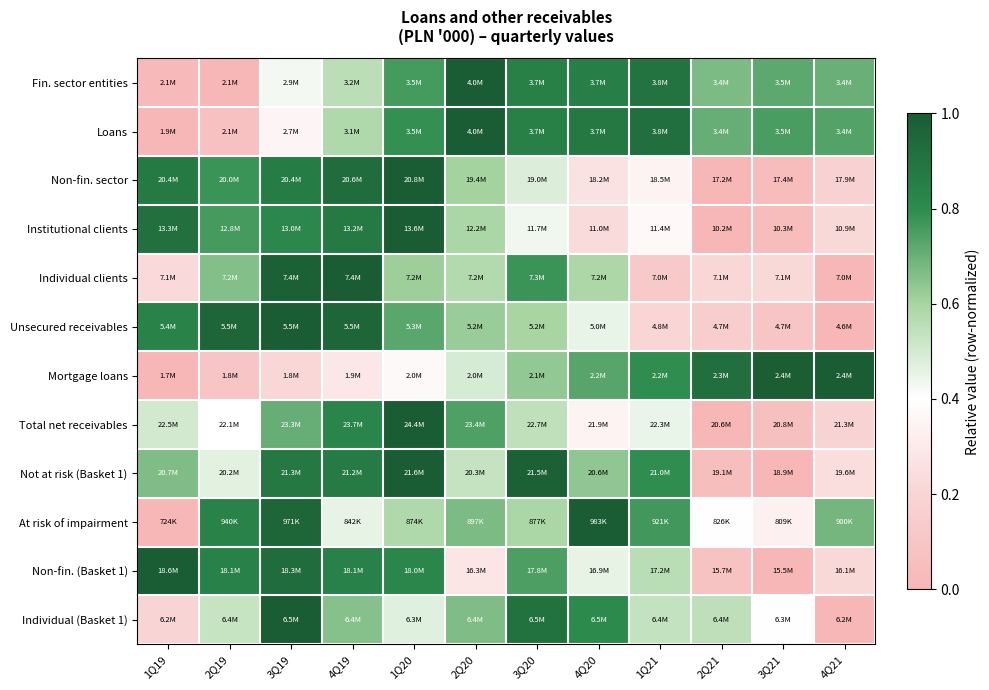

Count the number of data series in this chart.

12